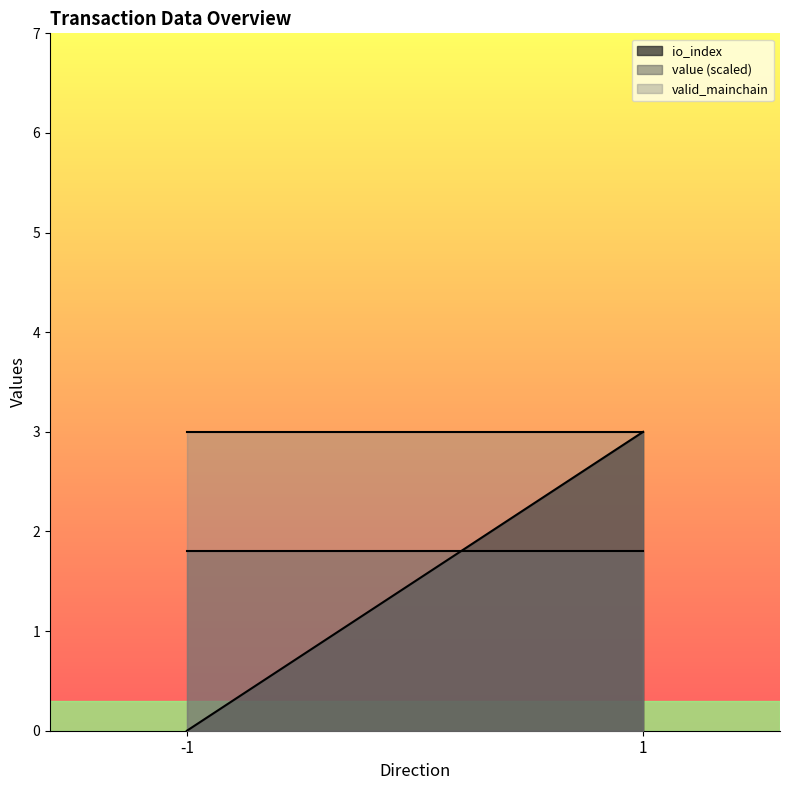

List the series in order of their peak value, lowest first.

valid_mainchain, io_index, value